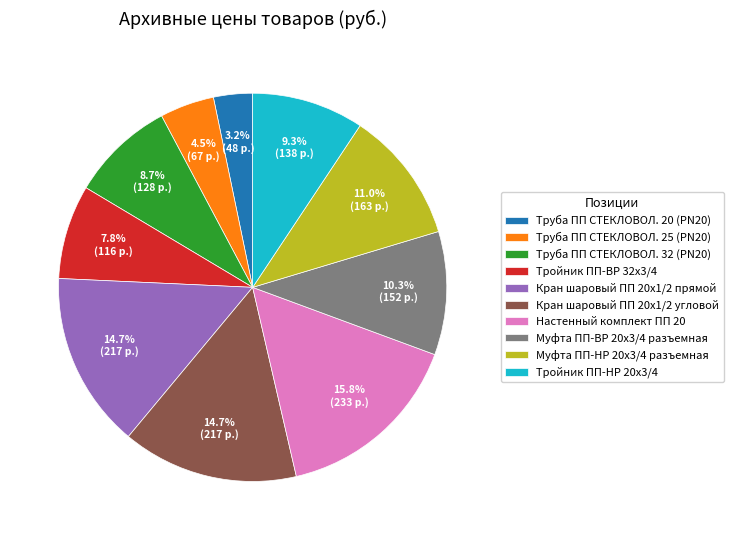

To the nearest percent, what is the combined percentage of Муфта ПП-ВР 20х3/4 разъемная and Труба ПП СТЕКЛОВОЛ. 25 (PN20)?

15%